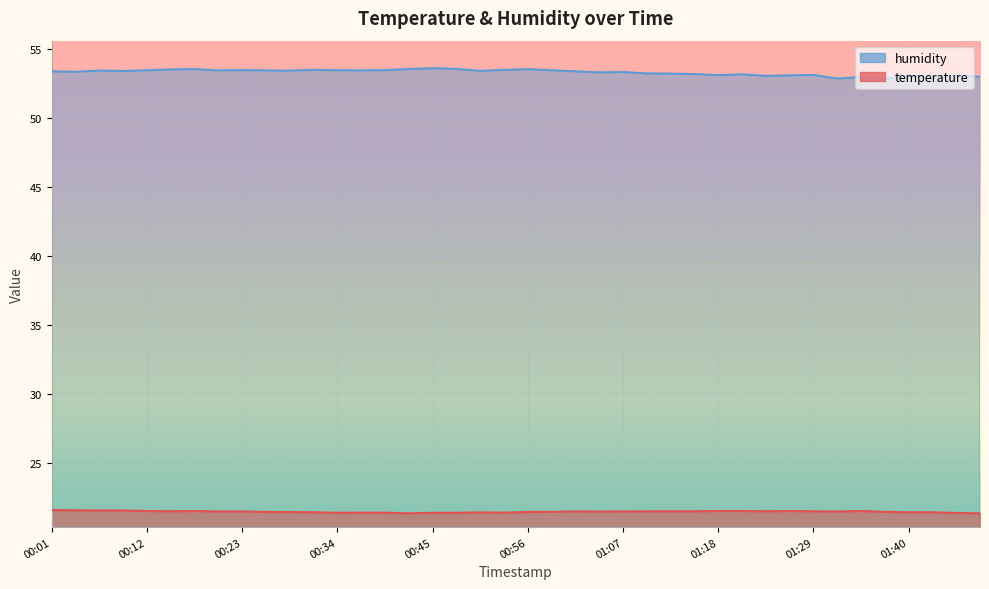

What is the spread (max minus min) of values at 00:01?

31.8